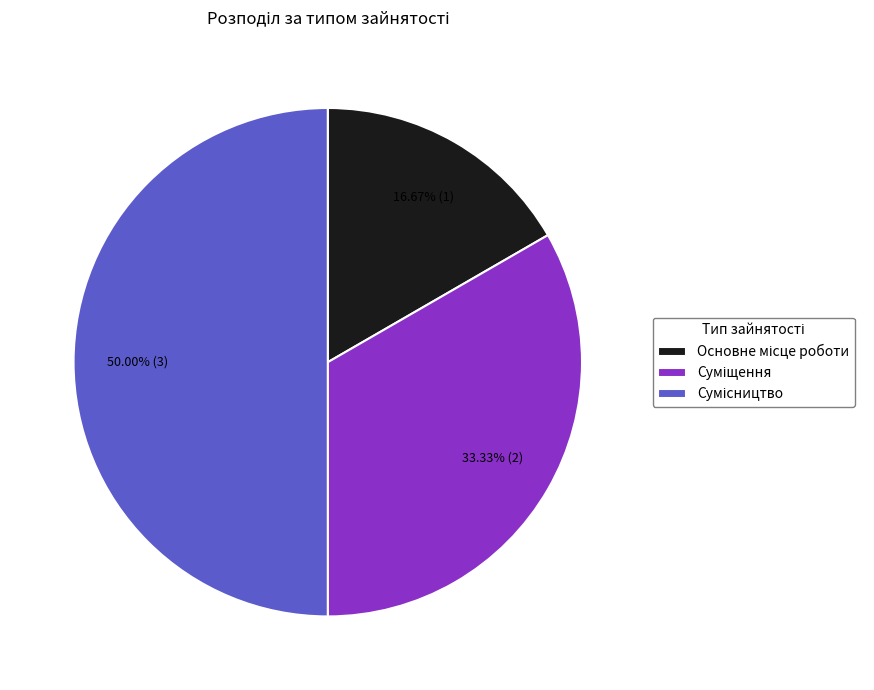

What percentage is the Суміщення slice, to the nearest percent?

33%